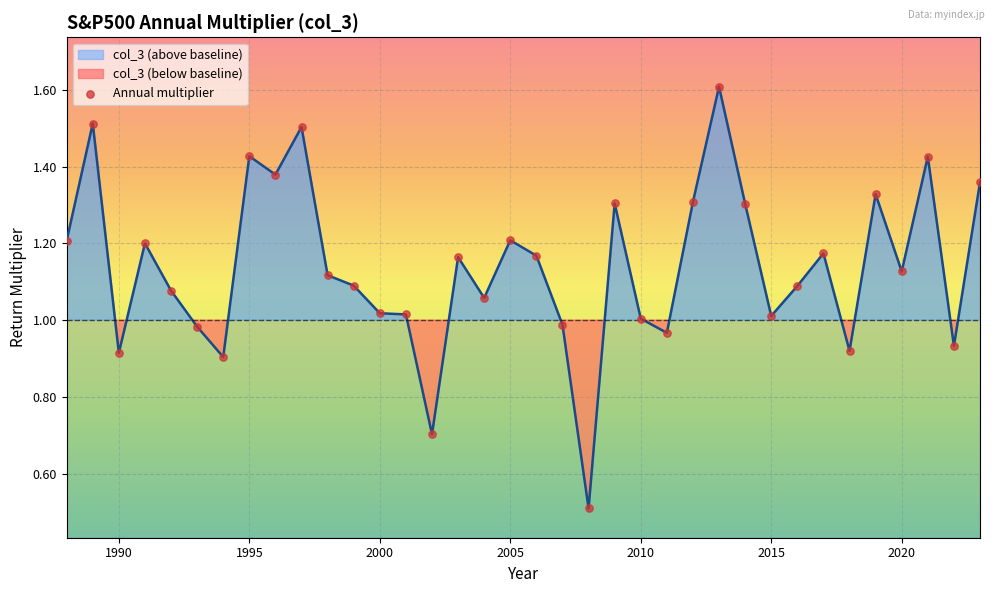

What is the range of X values (max minus min)?

35.0